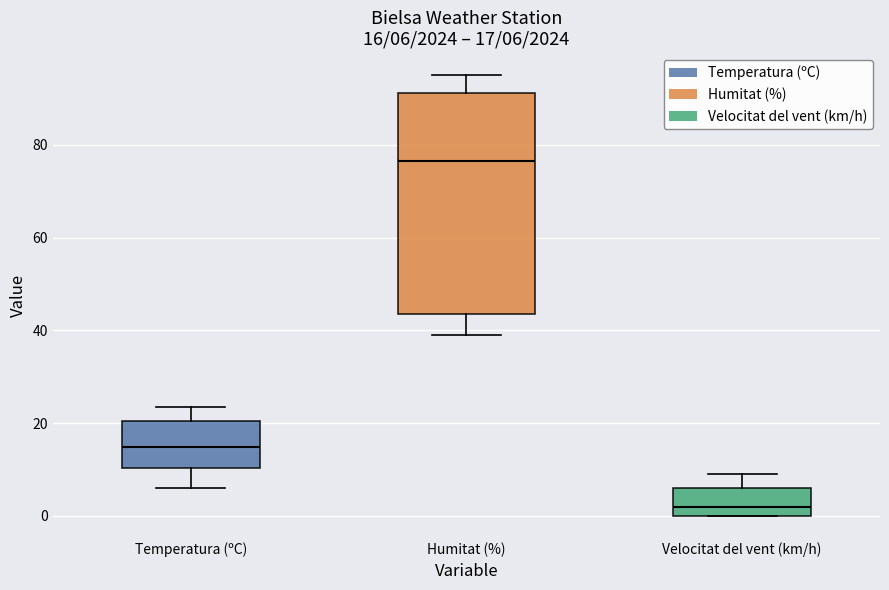

Which box is the tallest, from its lower edge to its upper edge?

Humitat (%)